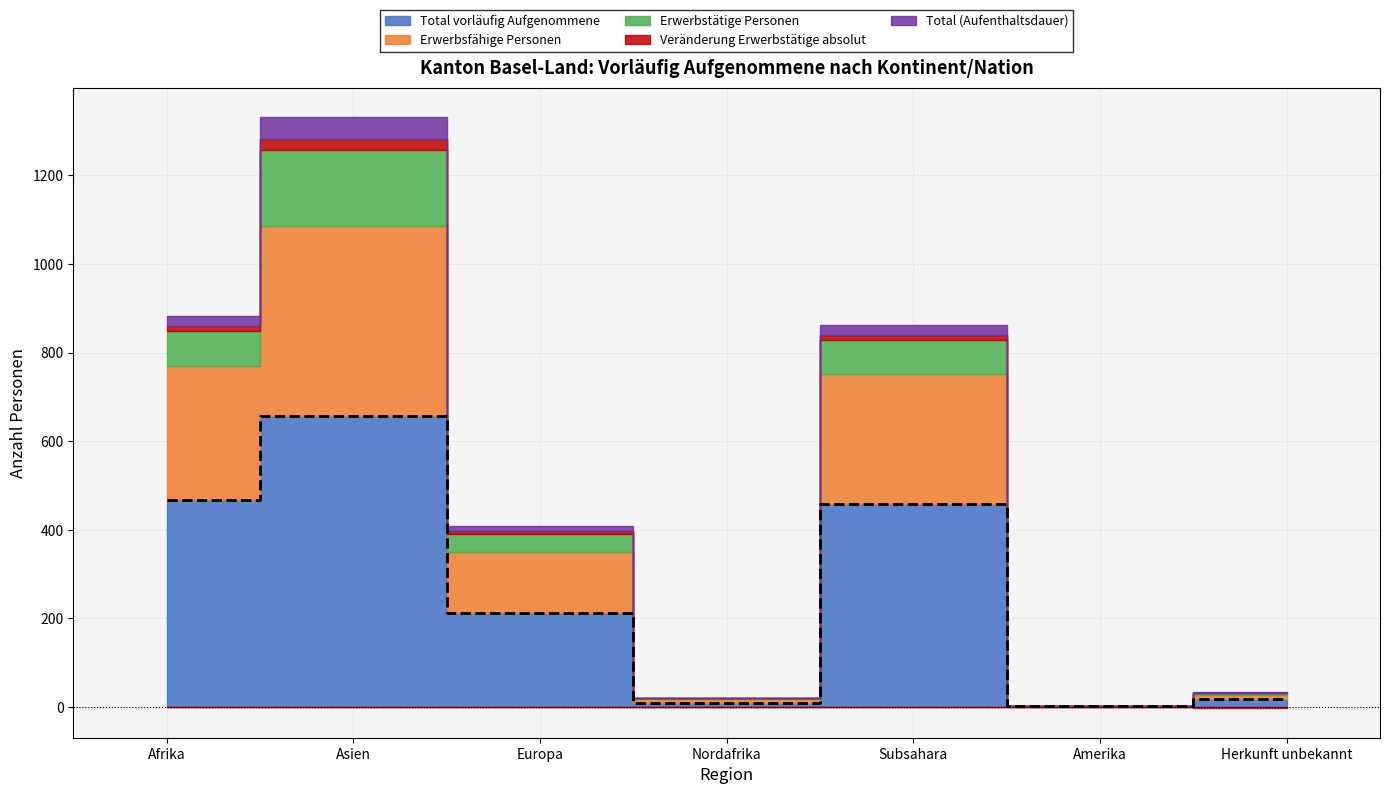

Where is the first local minimum for Veränderung Erwerbstätige absolut?

Nordafrika